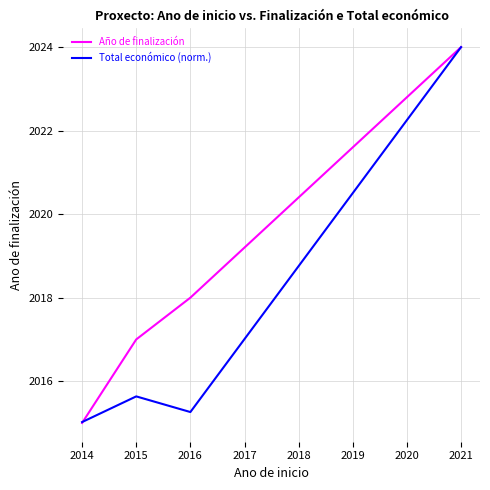

At which label is Total económico (norm.) closest to 2019?

2015